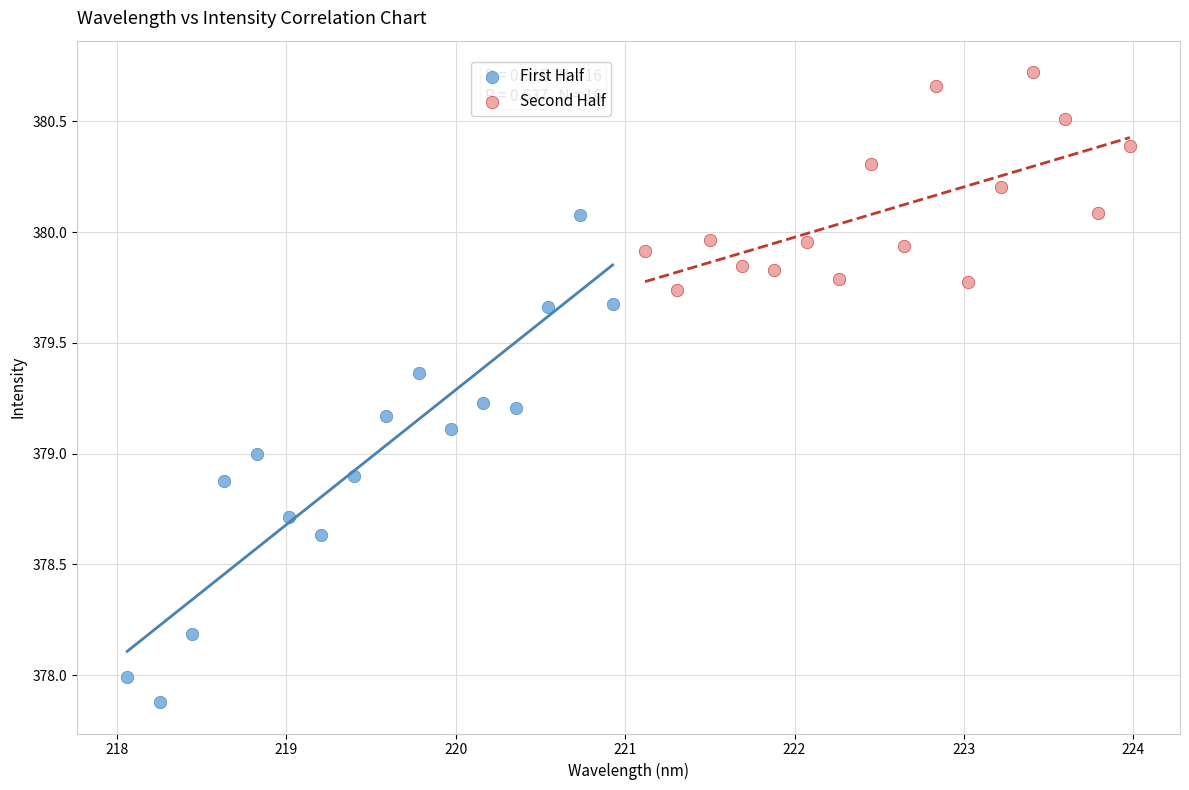

Which series has the largest Y range (max minus min)?

First Half